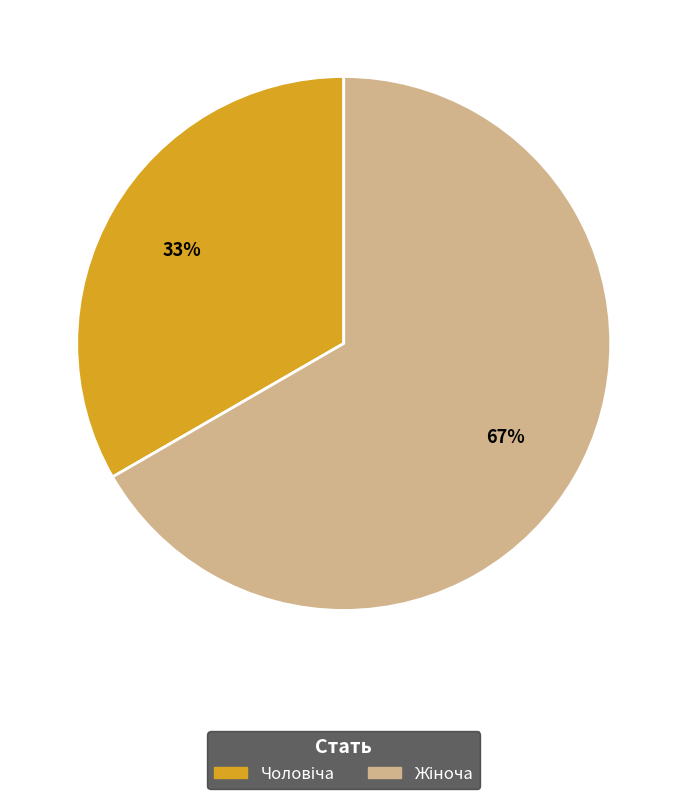

To the nearest percent, what is the average slice percentage?

50%